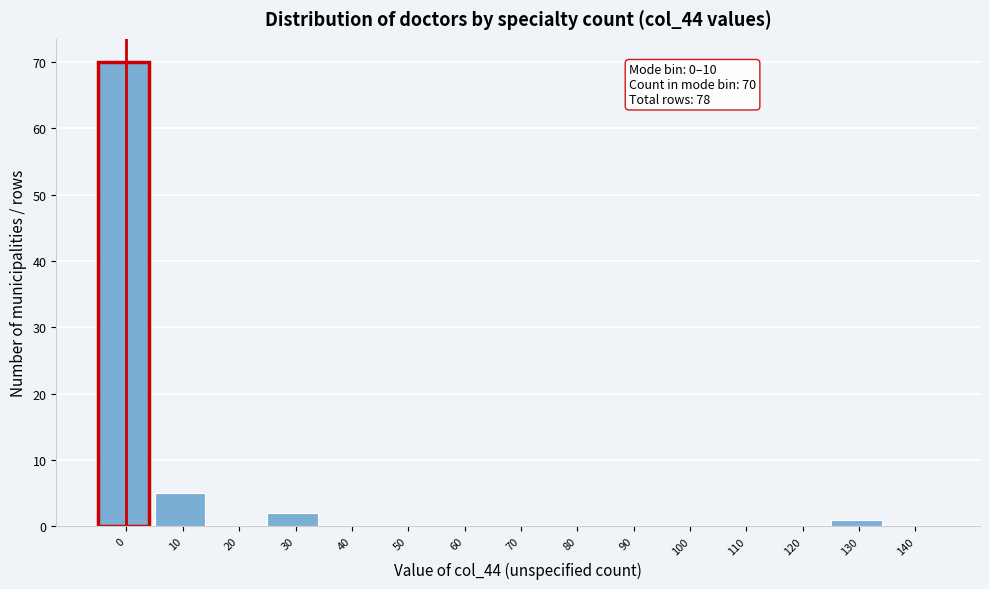

Reading right to left, transcribe all the data shown in this chart.

140=0	130=1	120=0	110=0	100=0	90=0	80=0	70=0	60=0	50=0	40=0	30=2	20=0	10=5	0=70